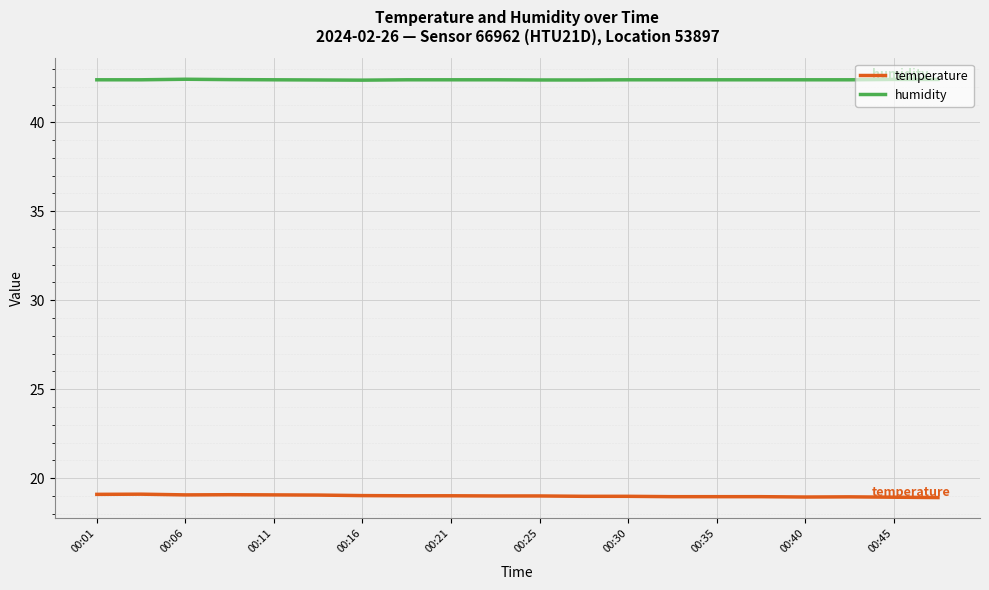

What is the maximum value for temperature?

19.1